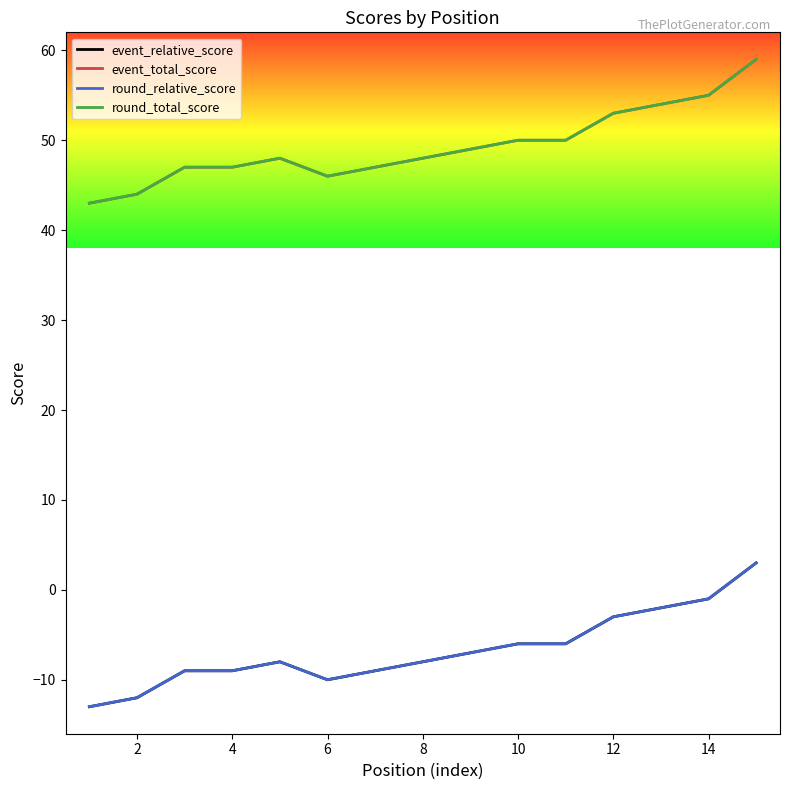

How many lines are shown in the chart?

4